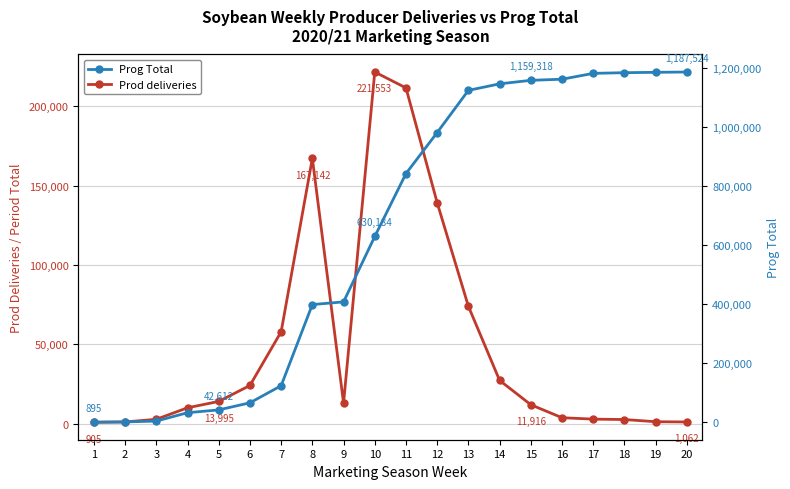

What is the maximum value shown in the chart?

1187524